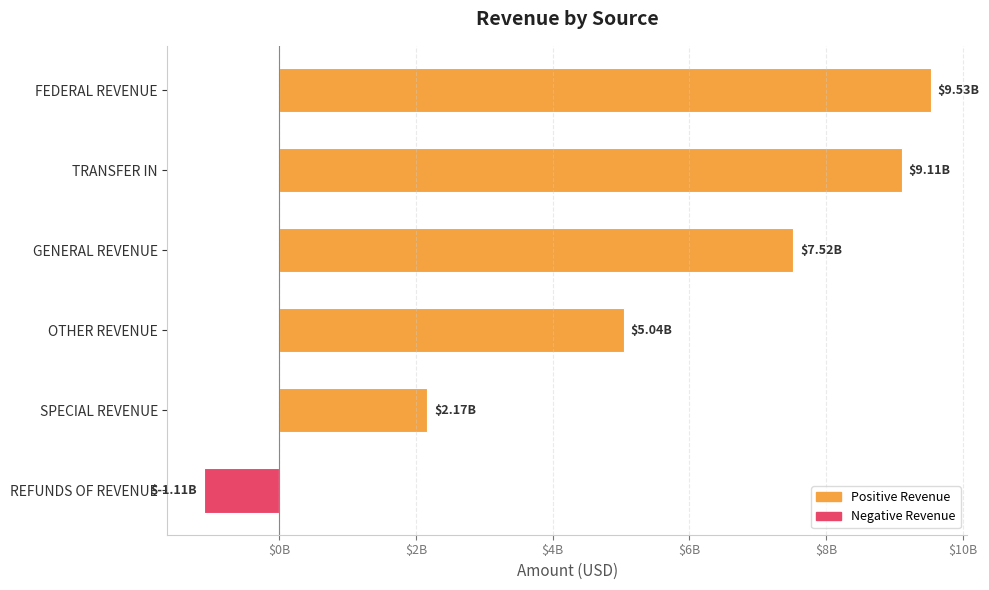

Does the chart contain any negative values?

Yes